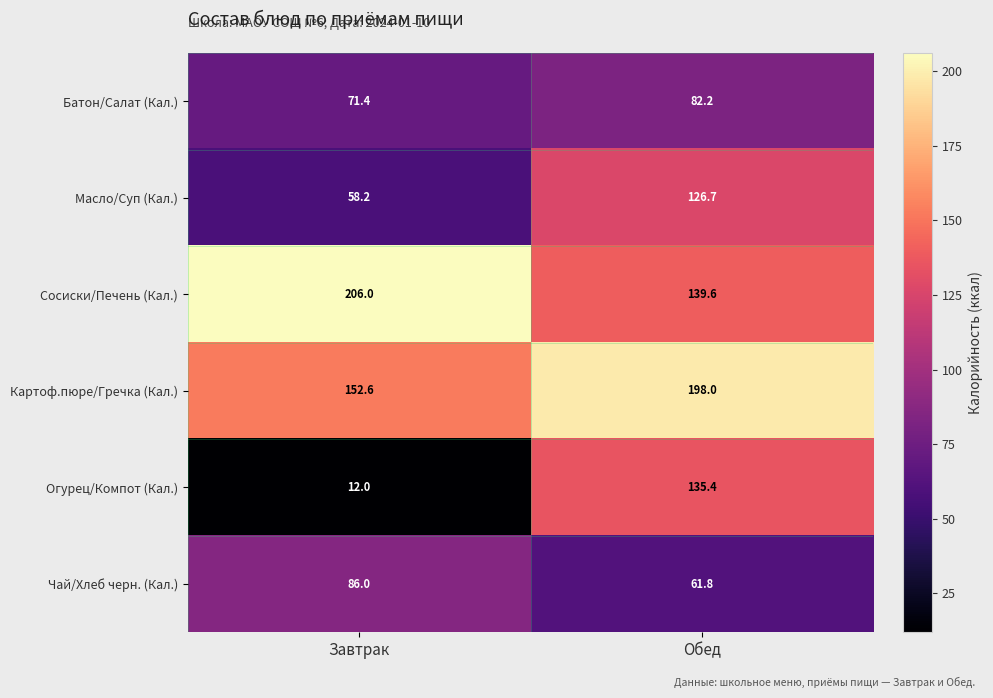

The Картоф.пюре/Гречка (Кал.) series shows 237.9 at Завтрак. True or false?

False